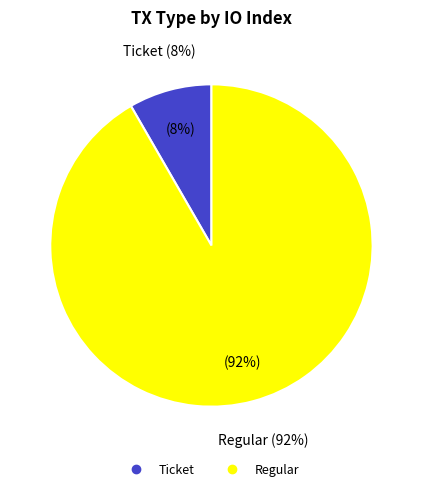

Which slice is the smallest?

Ticket (io_index=0)